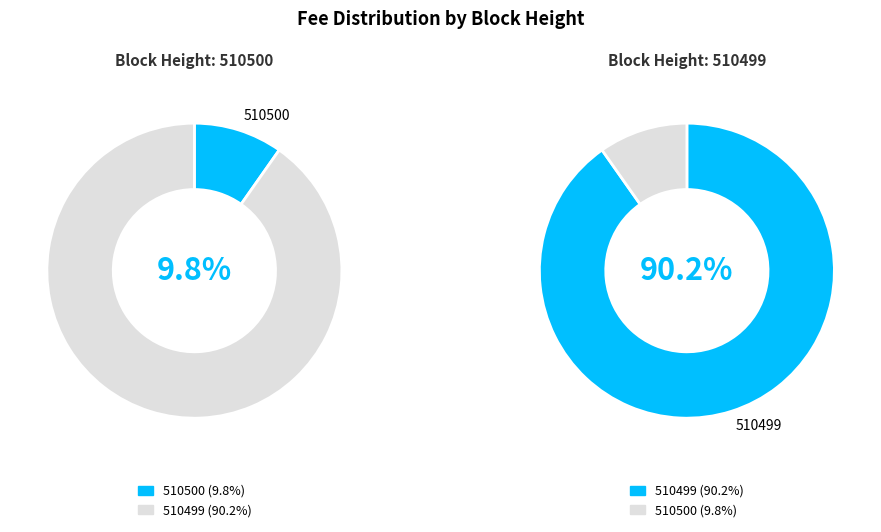

Which category accounts for the majority?

510499